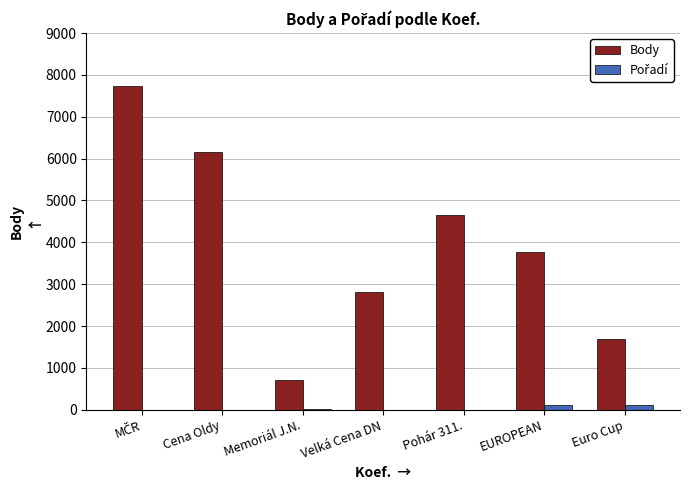

Which series has the largest total across all categories?

Body